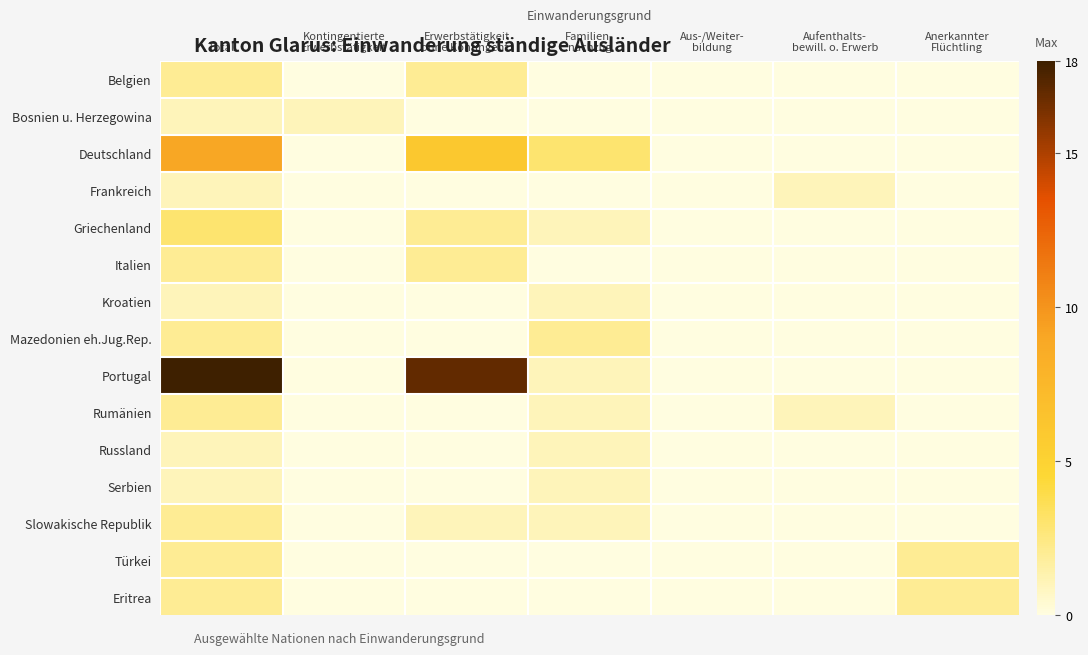

Reading right to left, list all the values displayed in this chart.

Belgien: Anerkannter
Flüchtling=0	Aufenthalts-
bewill. o. Erwerb=0	Aus-/Weiter-
bildung=0	Familien-
nachzug=0	Erwerbstätigkeit
ohne Kontingent.=2	Kontingentierte
Erwerbstätigkeit=0	Total=2
Bosnien u. Herzegowina: Anerkannter
Flüchtling=0	Aufenthalts-
bewill. o. Erwerb=0	Aus-/Weiter-
bildung=0	Familien-
nachzug=0	Erwerbstätigkeit
ohne Kontingent.=0	Kontingentierte
Erwerbstätigkeit=1	Total=1
Deutschland: Anerkannter
Flüchtling=0	Aufenthalts-
bewill. o. Erwerb=0	Aus-/Weiter-
bildung=0	Familien-
nachzug=3	Erwerbstätigkeit
ohne Kontingent.=6	Kontingentierte
Erwerbstätigkeit=0	Total=9
Frankreich: Anerkannter
Flüchtling=0	Aufenthalts-
bewill. o. Erwerb=1	Aus-/Weiter-
bildung=0	Familien-
nachzug=0	Erwerbstätigkeit
ohne Kontingent.=0	Kontingentierte
Erwerbstätigkeit=0	Total=1
Griechenland: Anerkannter
Flüchtling=0	Aufenthalts-
bewill. o. Erwerb=0	Aus-/Weiter-
bildung=0	Familien-
nachzug=1	Erwerbstätigkeit
ohne Kontingent.=2	Kontingentierte
Erwerbstätigkeit=0	Total=3
Italien: Anerkannter
Flüchtling=0	Aufenthalts-
bewill. o. Erwerb=0	Aus-/Weiter-
bildung=0	Familien-
nachzug=0	Erwerbstätigkeit
ohne Kontingent.=2	Kontingentierte
Erwerbstätigkeit=0	Total=2
Kroatien: Anerkannter
Flüchtling=0	Aufenthalts-
bewill. o. Erwerb=0	Aus-/Weiter-
bildung=0	Familien-
nachzug=1	Erwerbstätigkeit
ohne Kontingent.=0	Kontingentierte
Erwerbstätigkeit=0	Total=1
Mazedonien eh.Jug.Rep.: Anerkannter
Flüchtling=0	Aufenthalts-
bewill. o. Erwerb=0	Aus-/Weiter-
bildung=0	Familien-
nachzug=2	Erwerbstätigkeit
ohne Kontingent.=0	Kontingentierte
Erwerbstätigkeit=0	Total=2
Portugal: Anerkannter
Flüchtling=0	Aufenthalts-
bewill. o. Erwerb=0	Aus-/Weiter-
bildung=0	Familien-
nachzug=1	Erwerbstätigkeit
ohne Kontingent.=17	Kontingentierte
Erwerbstätigkeit=0	Total=18
Rumänien: Anerkannter
Flüchtling=0	Aufenthalts-
bewill. o. Erwerb=1	Aus-/Weiter-
bildung=0	Familien-
nachzug=1	Erwerbstätigkeit
ohne Kontingent.=0	Kontingentierte
Erwerbstätigkeit=0	Total=2
Russland: Anerkannter
Flüchtling=0	Aufenthalts-
bewill. o. Erwerb=0	Aus-/Weiter-
bildung=0	Familien-
nachzug=1	Erwerbstätigkeit
ohne Kontingent.=0	Kontingentierte
Erwerbstätigkeit=0	Total=1
Serbien: Anerkannter
Flüchtling=0	Aufenthalts-
bewill. o. Erwerb=0	Aus-/Weiter-
bildung=0	Familien-
nachzug=1	Erwerbstätigkeit
ohne Kontingent.=0	Kontingentierte
Erwerbstätigkeit=0	Total=1
Slowakische Republik: Anerkannter
Flüchtling=0	Aufenthalts-
bewill. o. Erwerb=0	Aus-/Weiter-
bildung=0	Familien-
nachzug=1	Erwerbstätigkeit
ohne Kontingent.=1	Kontingentierte
Erwerbstätigkeit=0	Total=2
Türkei: Anerkannter
Flüchtling=2	Aufenthalts-
bewill. o. Erwerb=0	Aus-/Weiter-
bildung=0	Familien-
nachzug=0	Erwerbstätigkeit
ohne Kontingent.=0	Kontingentierte
Erwerbstätigkeit=0	Total=2
Eritrea: Anerkannter
Flüchtling=2	Aufenthalts-
bewill. o. Erwerb=0	Aus-/Weiter-
bildung=0	Familien-
nachzug=0	Erwerbstätigkeit
ohne Kontingent.=0	Kontingentierte
Erwerbstätigkeit=0	Total=2